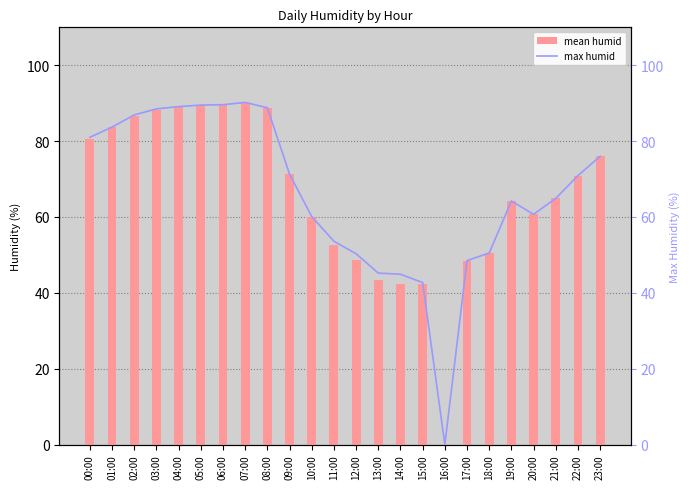

Are the bars horizontal?

No